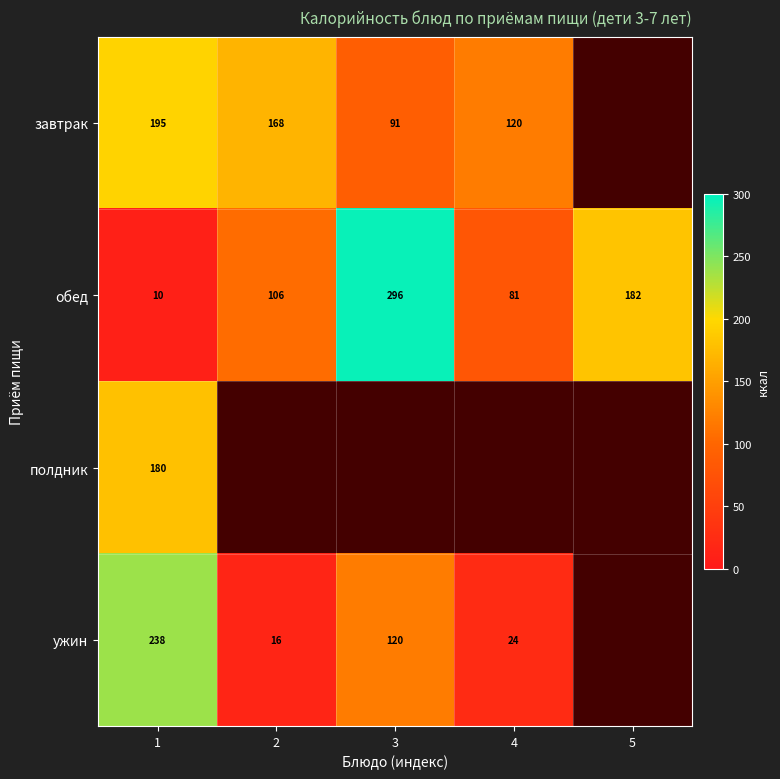

What is the difference between the highest and lowest values at 2?

151.9